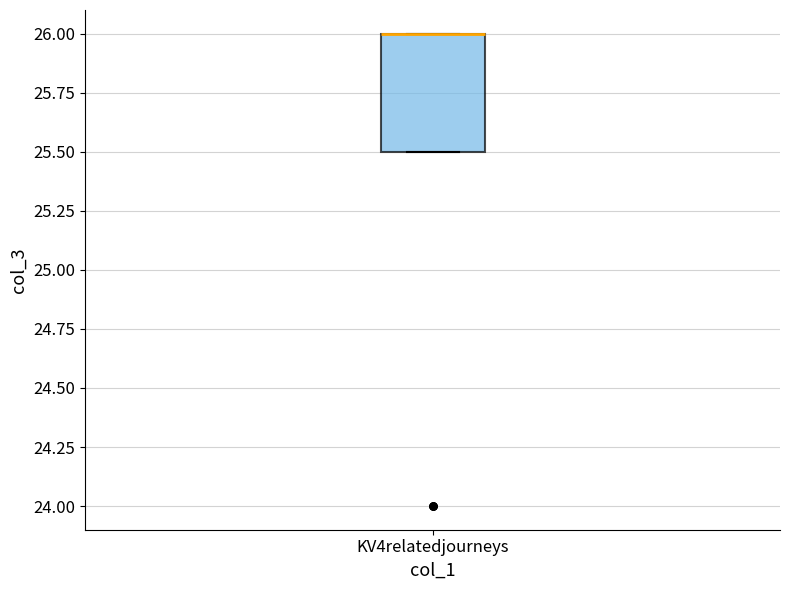

Transcribe this box plot: give where the median line is, the range the box spans, and where the two whiskers end, as read against the y-axis. The values are not printed on the chart, so give them approximately, as read against the axis.

median 26.0 (drawn on the box's upper edge), box 25.5 to 26.0, whiskers 25.5 to 26.0